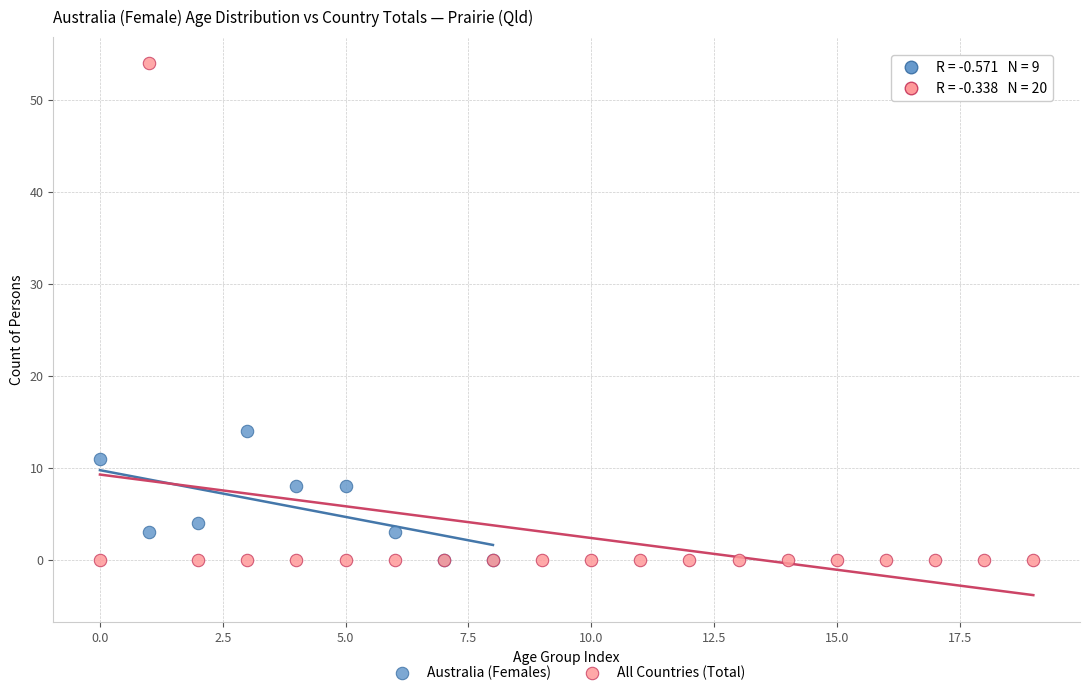

What are all the series names shown in the legend?

Australia (Females), All Countries (Total)